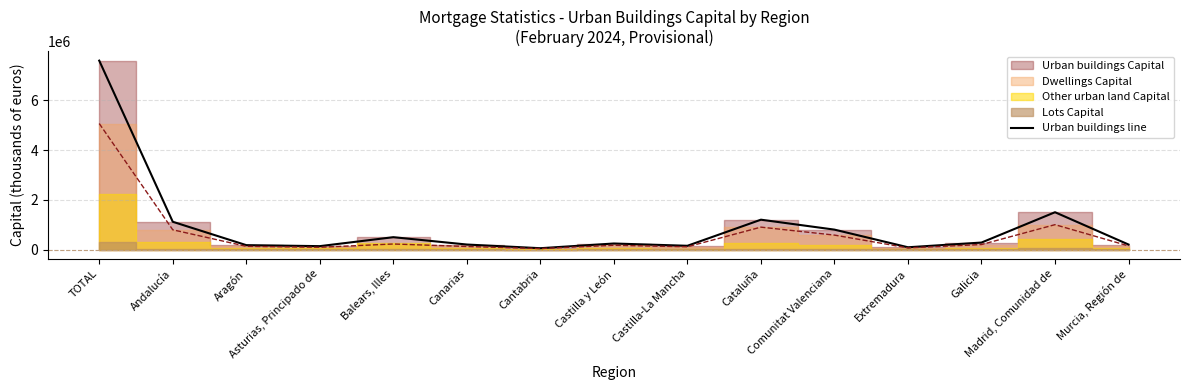

How many points are higher than both their immediate neighbors (excluding endpoints)?

4